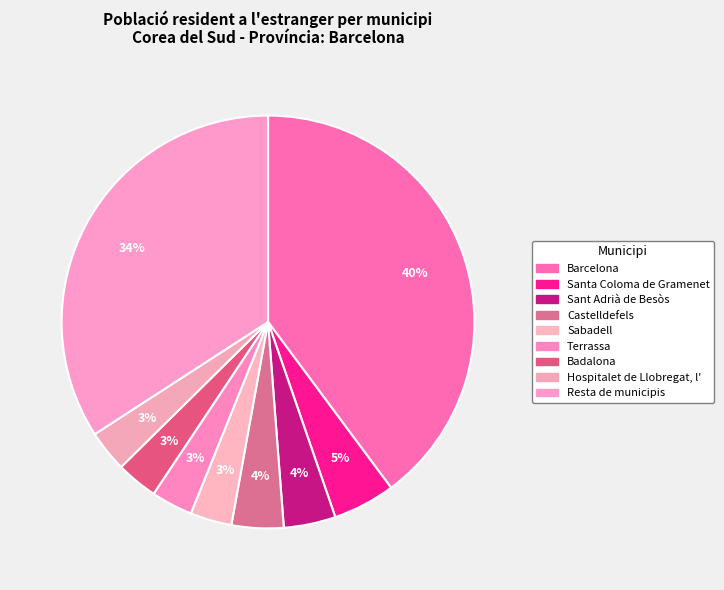

How many segments does this pie chart have?

9